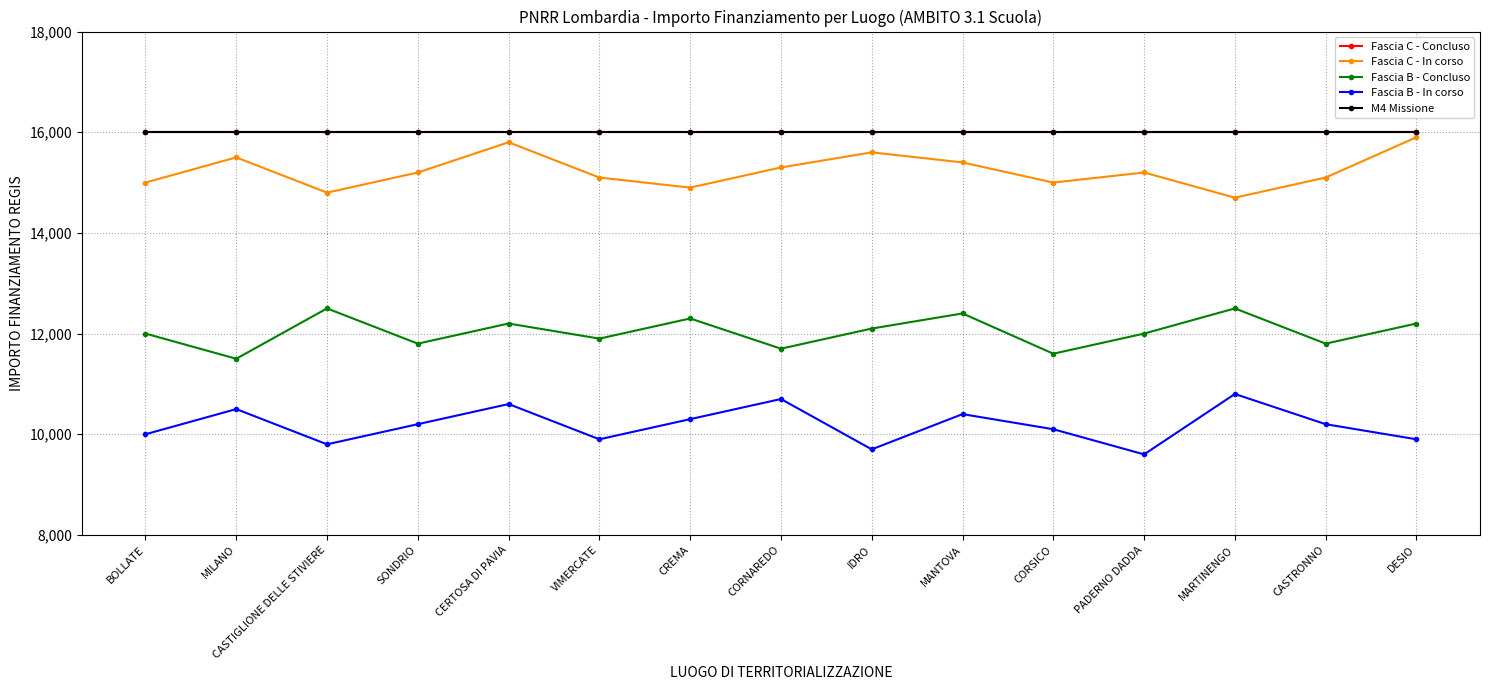

How many lines are shown in the chart?

5